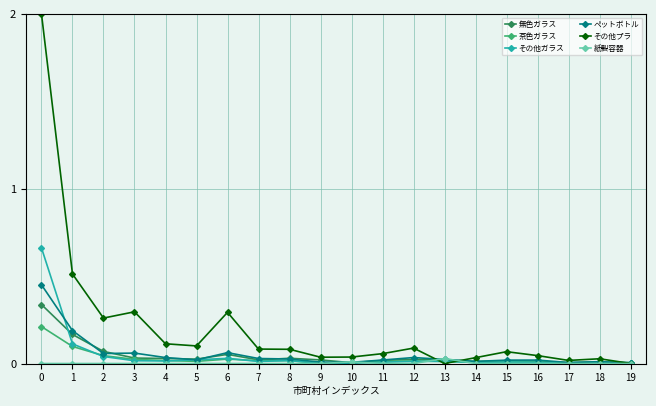

List the series in order of their peak value, lowest first.

紙製容器, 茶色ガラス, 無色ガラス, ペットボトル, その他ガラス, その他プラ